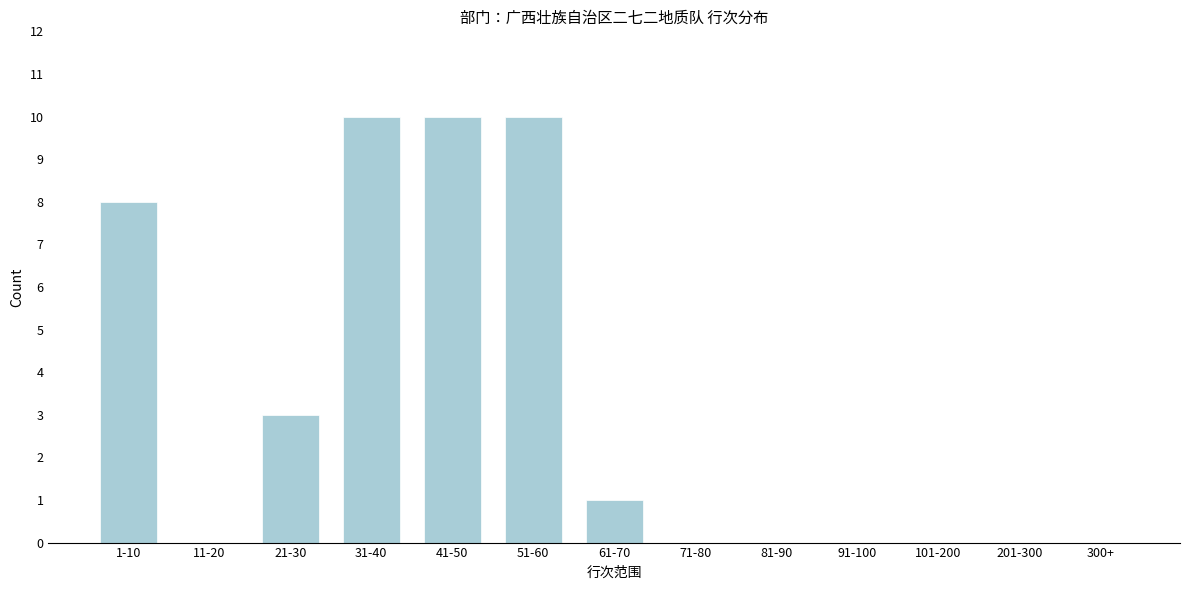

Reading left to right, transcribe all the data shown in this chart.

1-10=8	11-20=0	21-30=3	31-40=10	41-50=10	51-60=10	61-70=1	71-80=0	81-90=0	91-100=0	101-200=0	201-300=0	300+=0